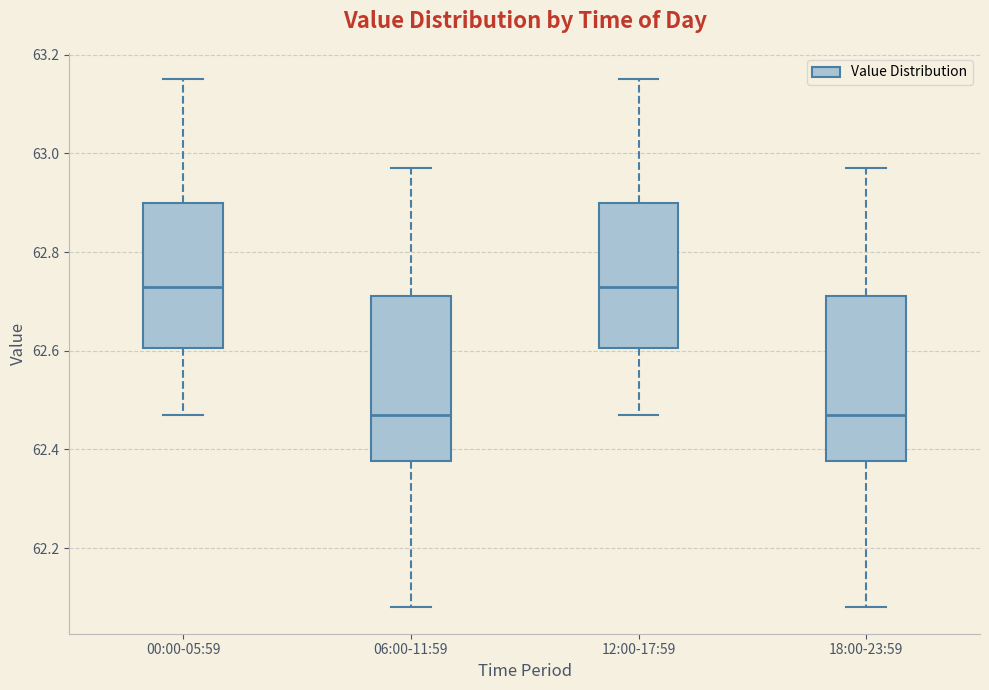

Reading left to right, read every box against the y-axis: the position of its median line, the range the box covers, and the ends of its whiskers. The values are not printed on the chart, so give them approximately, as read against the axis.

00:00-05:59: median 62.74, box 62.60 to 62.90, whiskers 62.48 to 63.16
06:00-11:59: median 62.48, box 62.38 to 62.72, whiskers 62.08 to 62.98
12:00-17:59: median 62.74, box 62.60 to 62.90, whiskers 62.48 to 63.16
18:00-23:59: median 62.48, box 62.38 to 62.72, whiskers 62.08 to 62.98